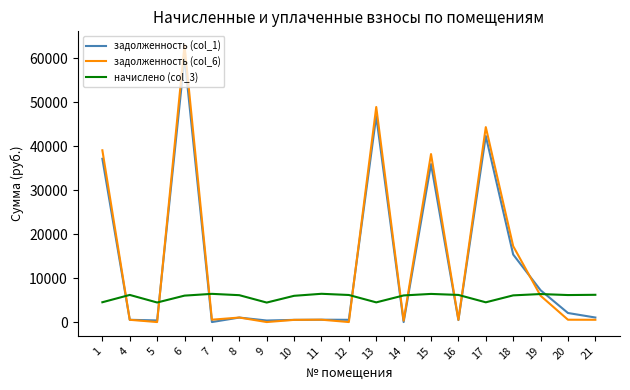

The value of задолженность (col_1) at 17 is 42325.5. True or false?

True